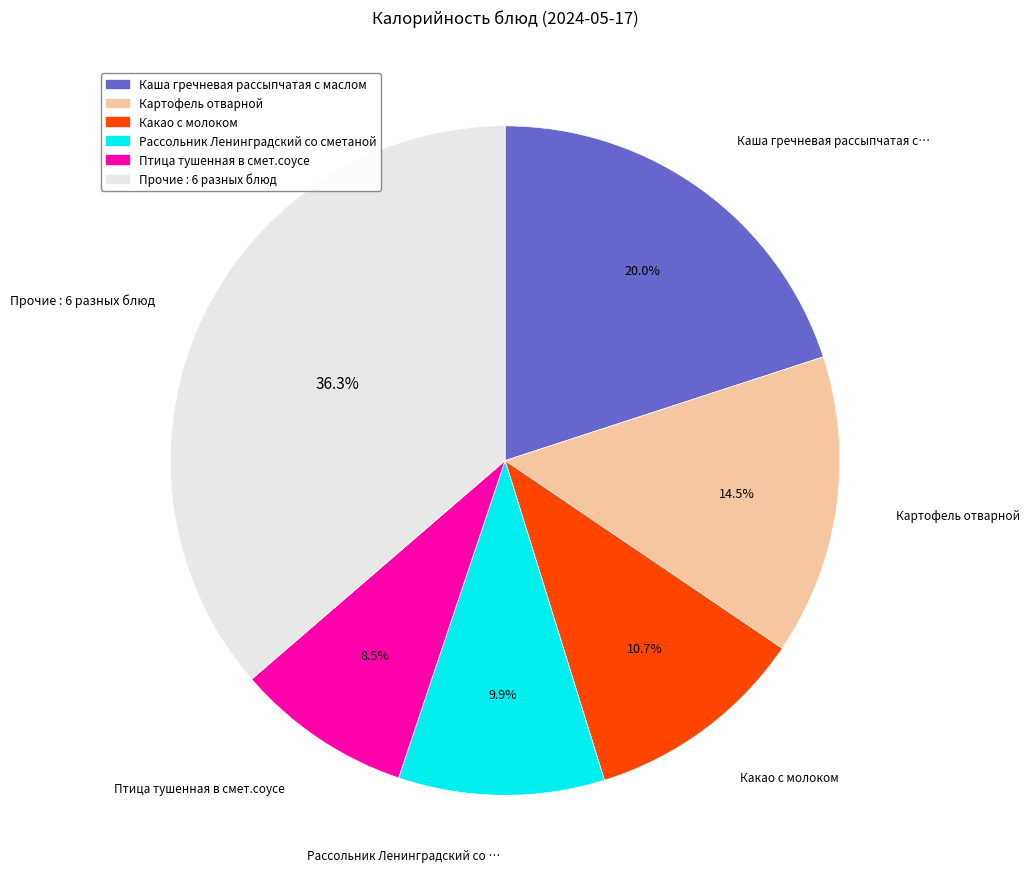

Is there any slice that represents more than half of the pie?

No